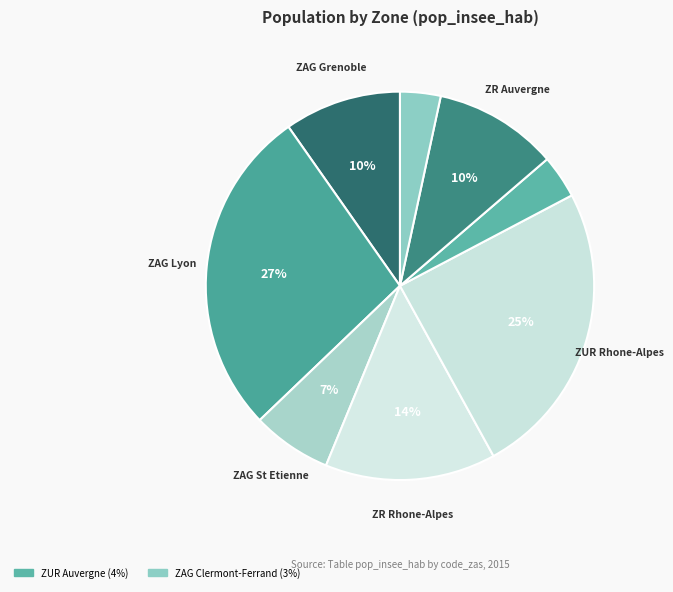

Is there any slice that represents more than half of the pie?

No